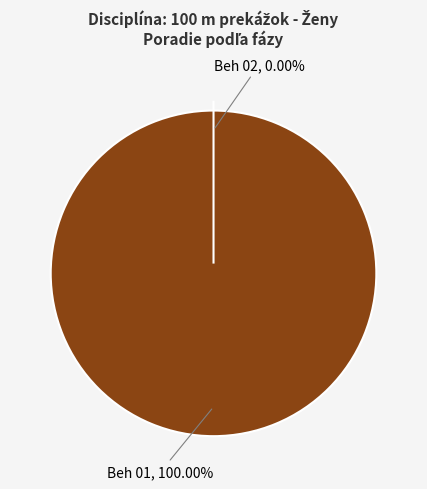

True or false: Beh 01 accounts for 100% of the total.

True